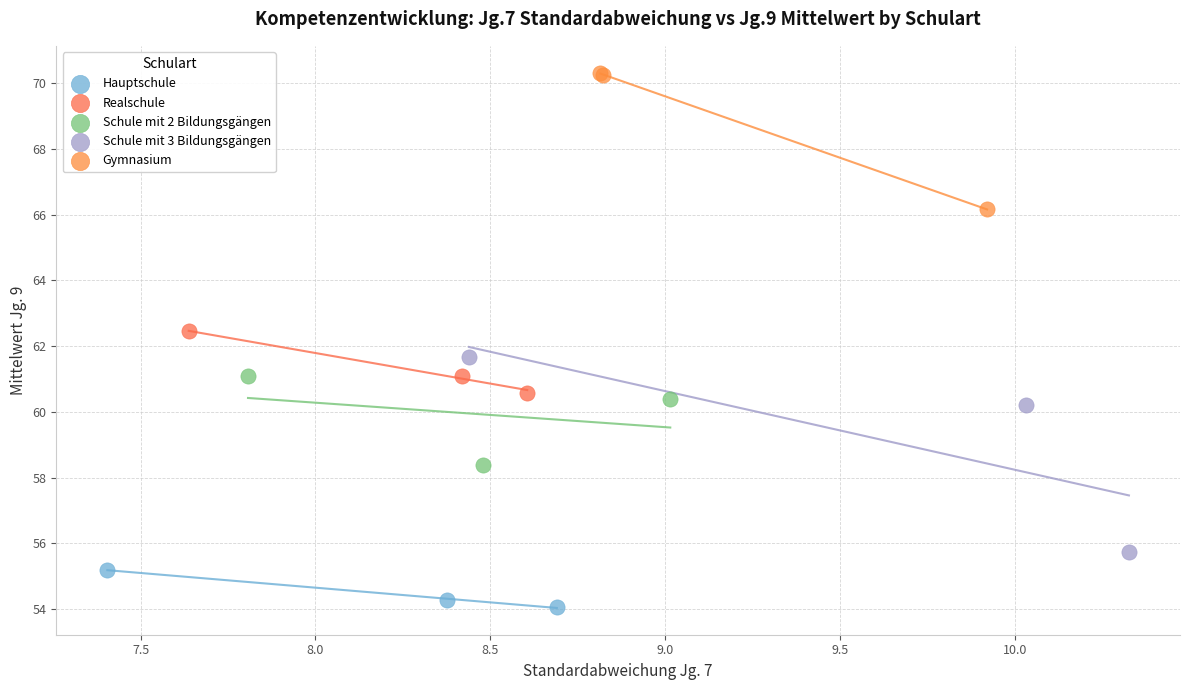

Which series has the widest spread of Y values?

Schule mit 3 Bildungsgängen